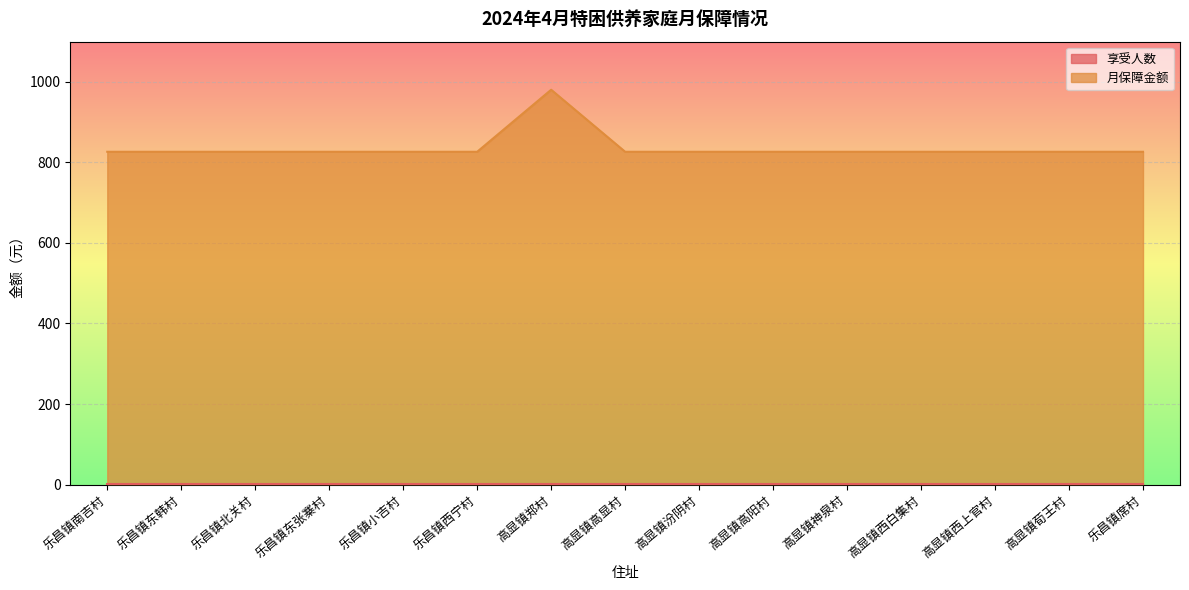

List the labels in order of value, largest first.

高显镇郑村, 乐昌镇南吉村, 乐昌镇东韩村, 乐昌镇北关村, 乐昌镇东张寨村, 乐昌镇小吉村, 乐昌镇西宁村, 高显镇高显村, 高显镇汾阴村, 高显镇高阳村, 高显镇神泉村, 高显镇西白集村, 高显镇西上官村, 高显镇荀王村, 乐昌镇席村